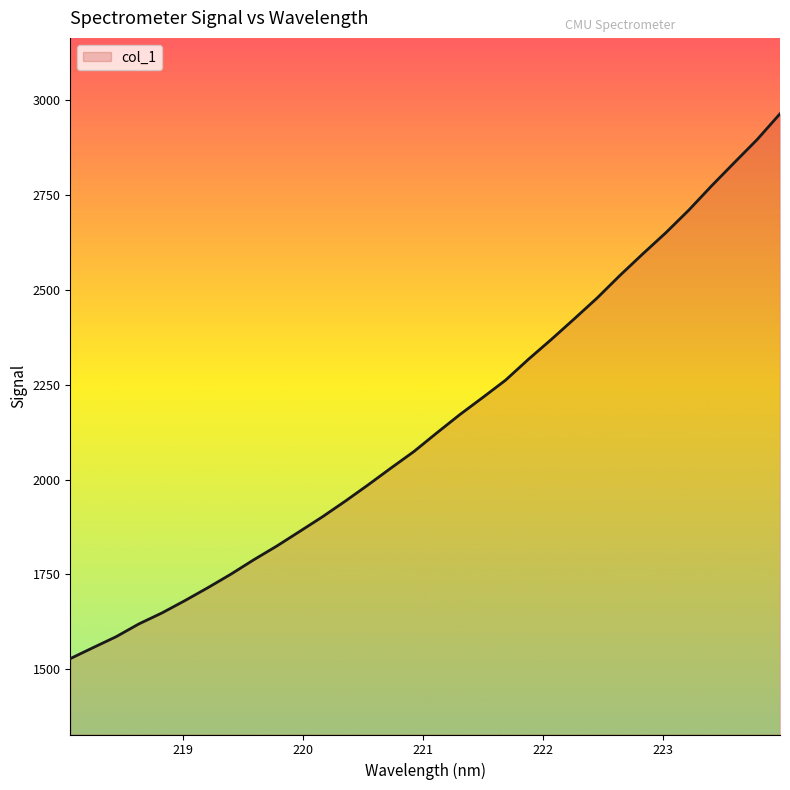

What is the average value?

2150.6